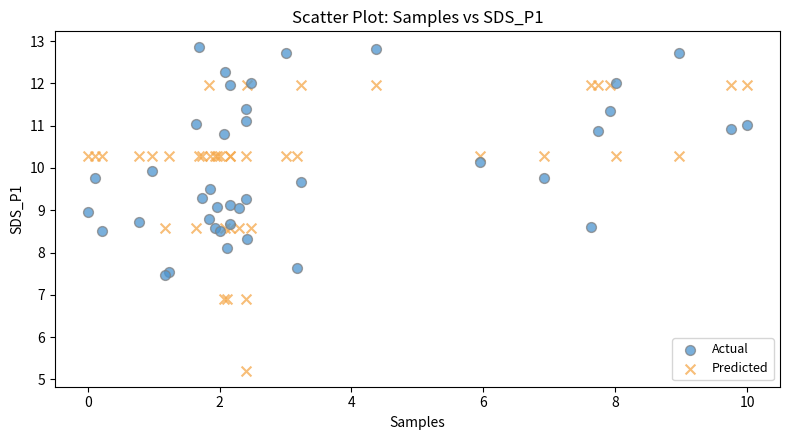

In the Predicted series, what Y value is closest to 8?

8.6